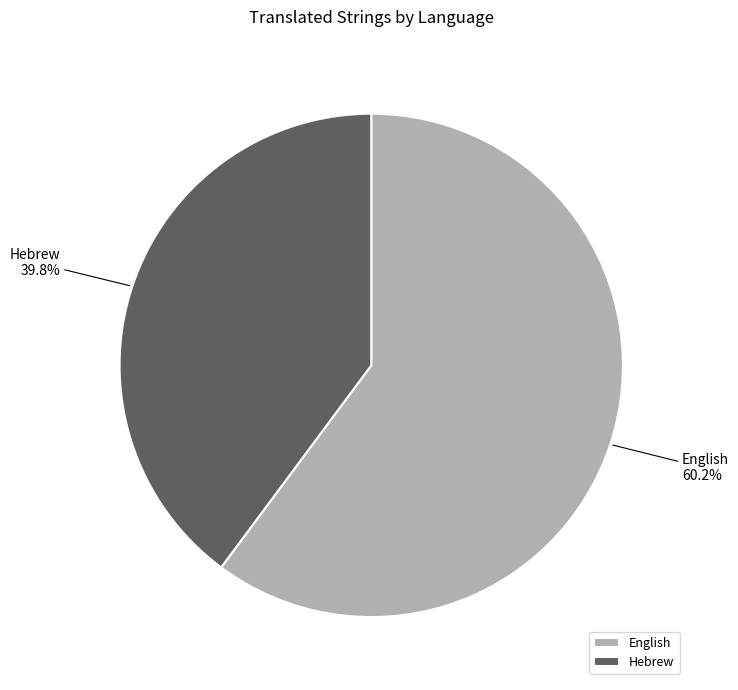

Between Hebrew and English, which is larger?

English